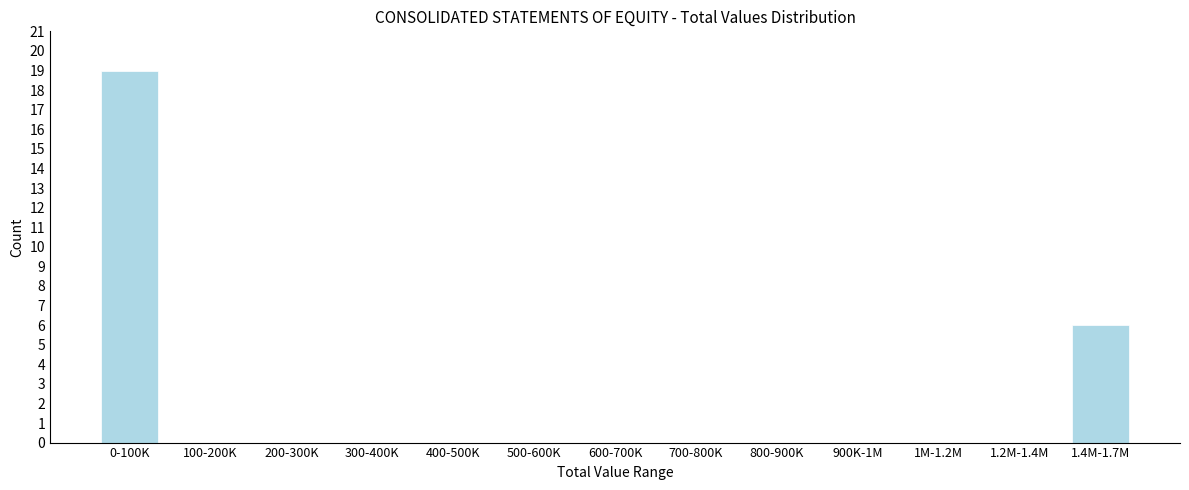

Reading right to left, list all the values displayed in this chart.

1.4M-1.7M=6	1.2M-1.4M=0	1M-1.2M=0	900K-1M=0	800-900K=0	700-800K=0	600-700K=0	500-600K=0	400-500K=0	300-400K=0	200-300K=0	100-200K=0	0-100K=19